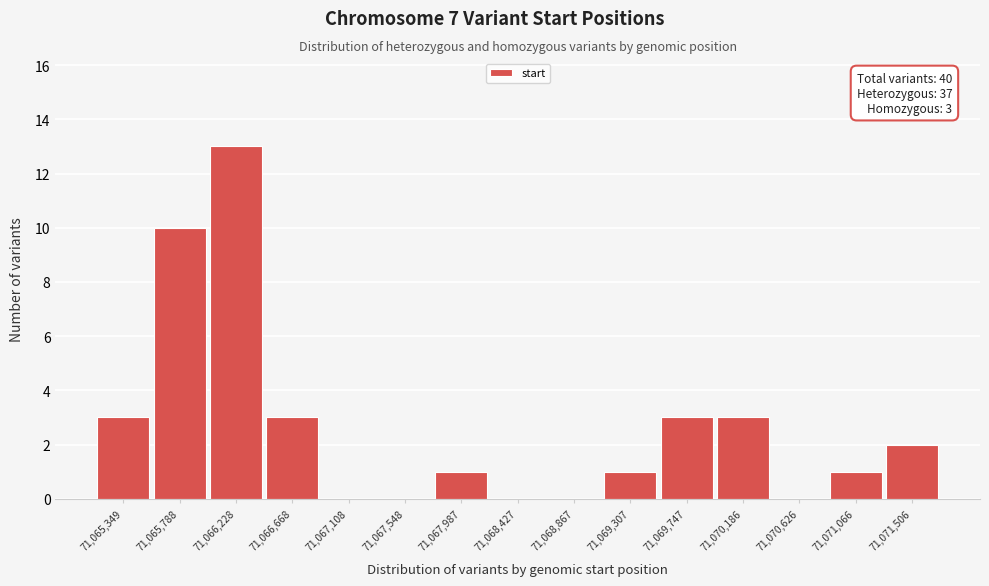

Reading left to right, list all the values displayed in this chart.

71,065,349=3	71,065,788=10	71,066,228=13	71,066,668=3	71,067,108=0	71,067,548=0	71,067,987=1	71,068,427=0	71,068,867=0	71,069,307=1	71,069,747=3	71,070,186=3	71,070,626=0	71,071,066=1	71,071,506=2